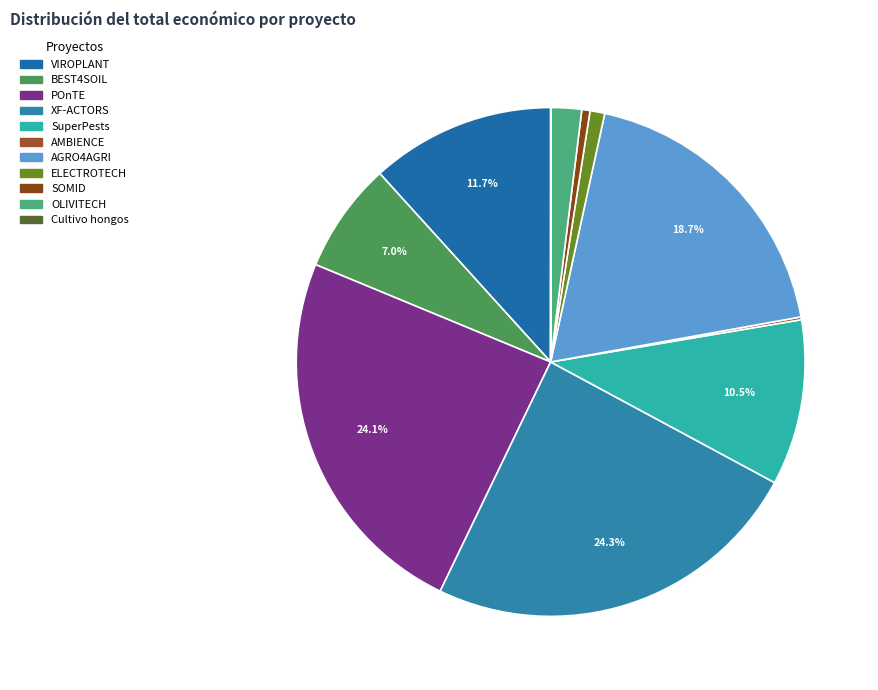

The AGRO4AGRI slice represents 19% of the pie. True or false?

True